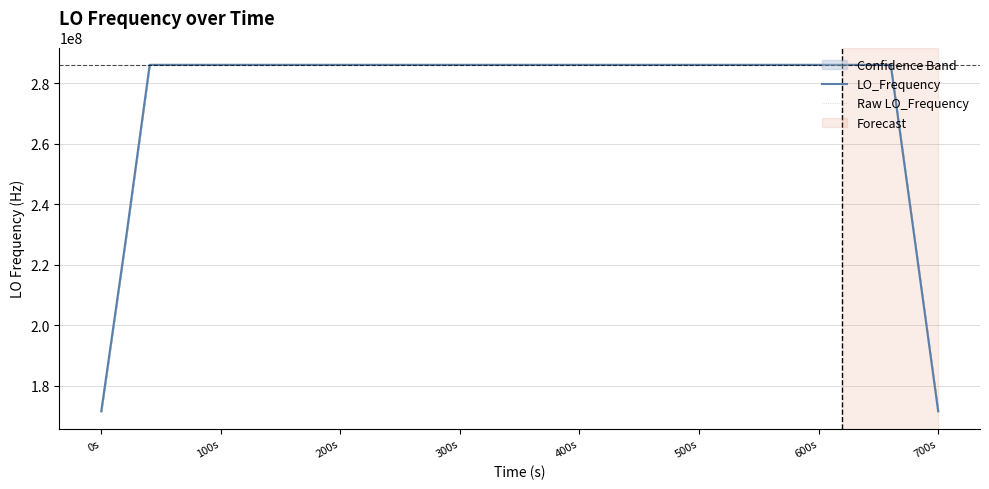

What is the minimum value for Raw LO_Frequency?

286046998.1